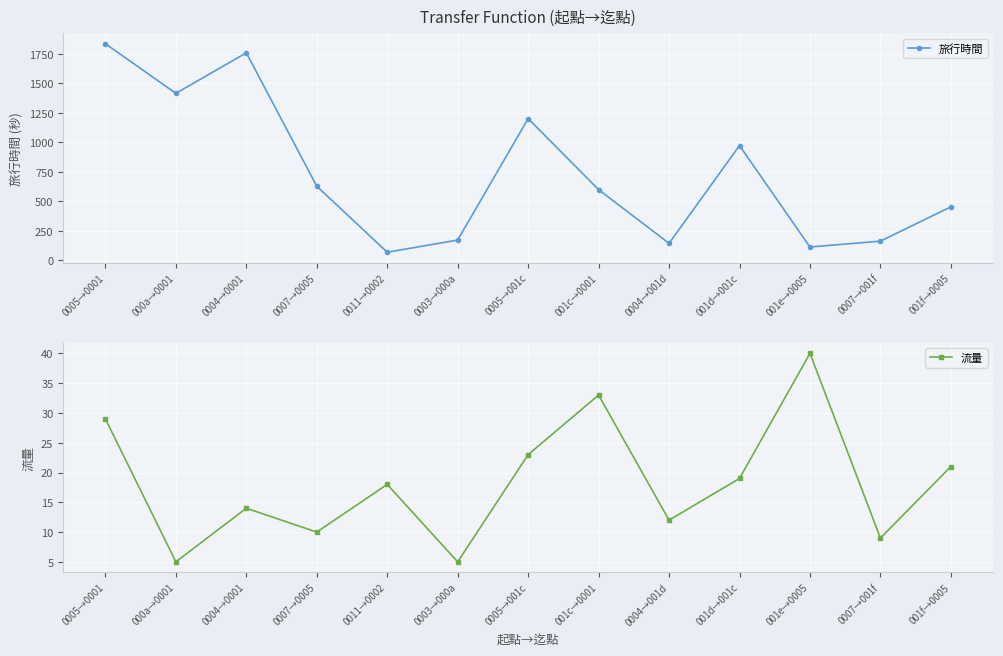

Where is the first local minimum for 流量?

000a→0001